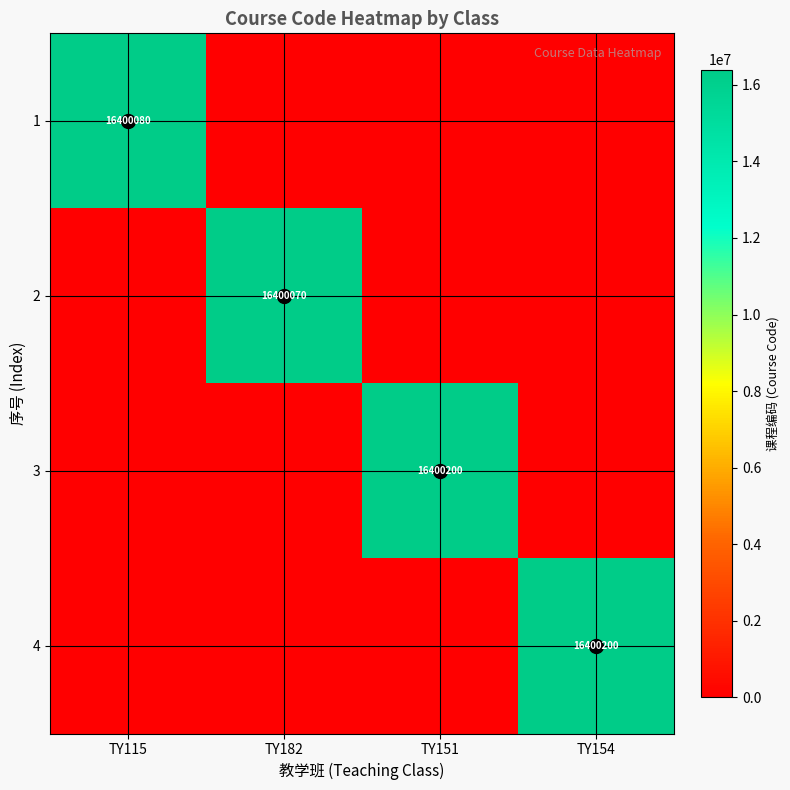

Between TY154 and TY151, which is larger?

TY154